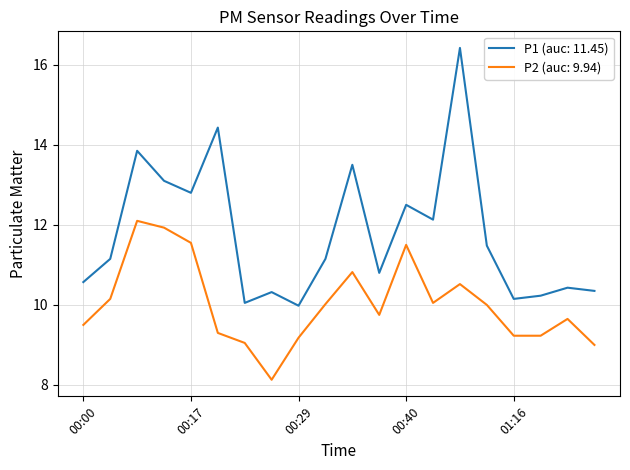

True or false: P2 (auc: 9.94) and P1 (auc: 11.45) cross at least once.

False